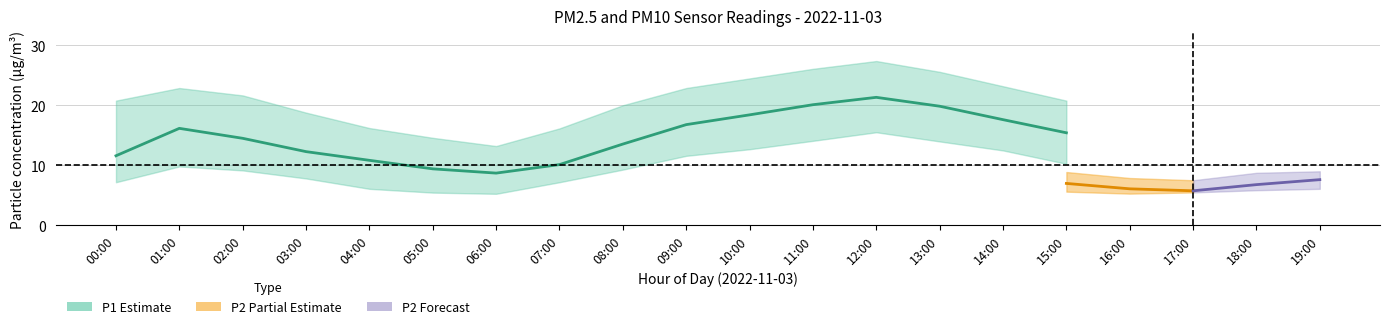

True or false: P1_lower and P2_lower cross at least once.

False